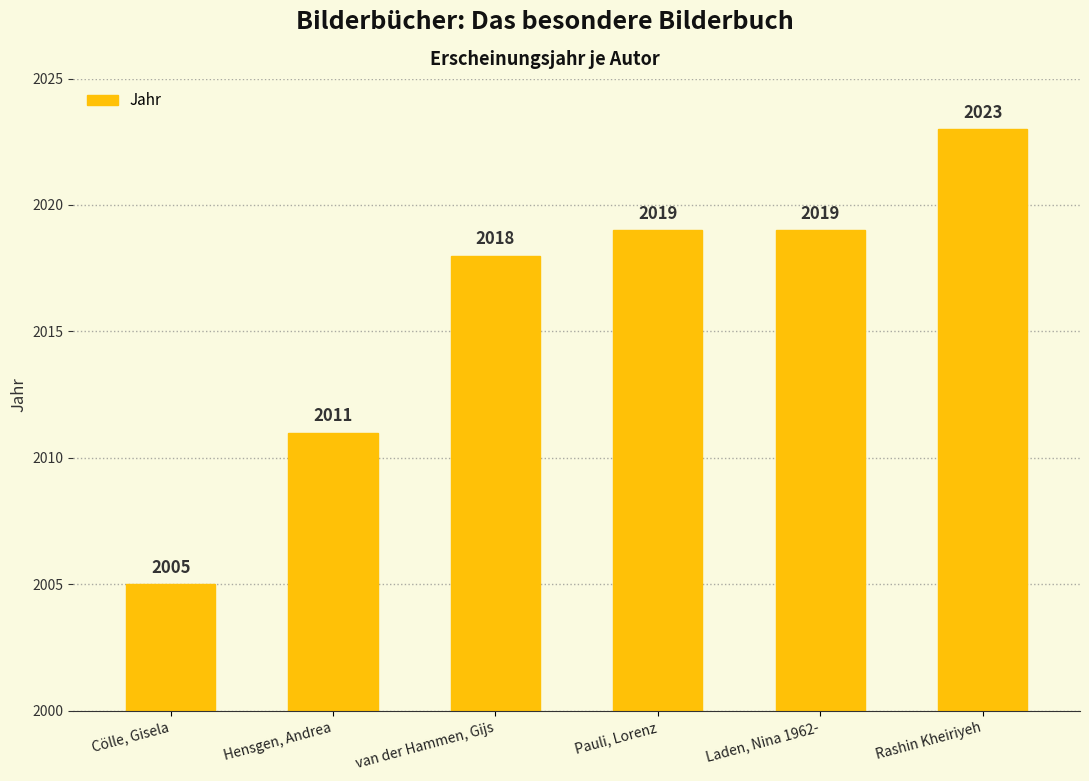

How many categories are shown in the chart?

6